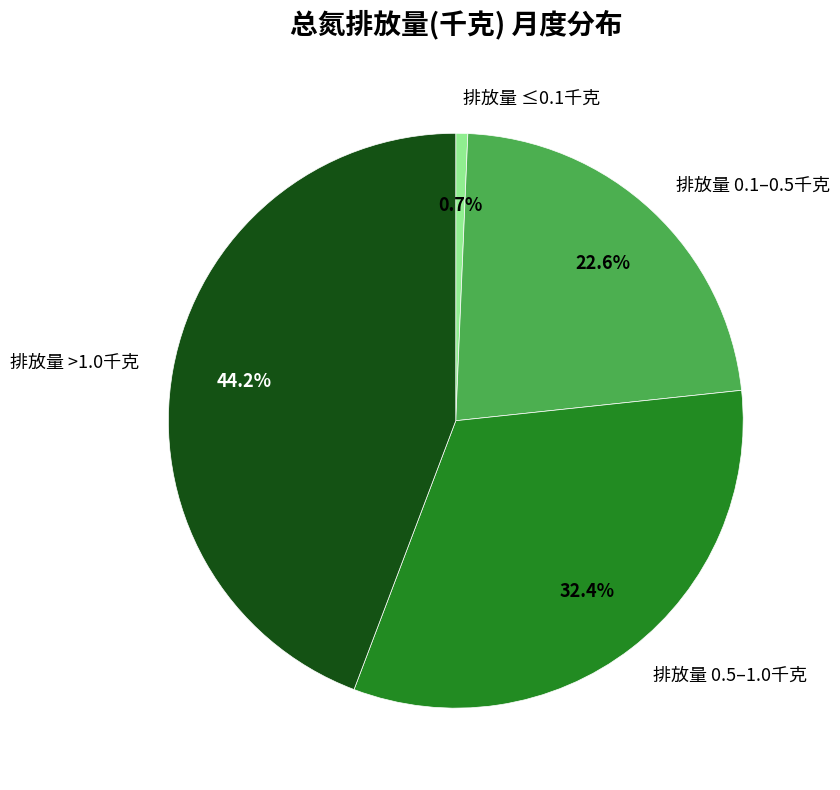

Do 排放量 >1.0千克 and 排放量 ≤0.1千克 together represent more than half of the pie?

No